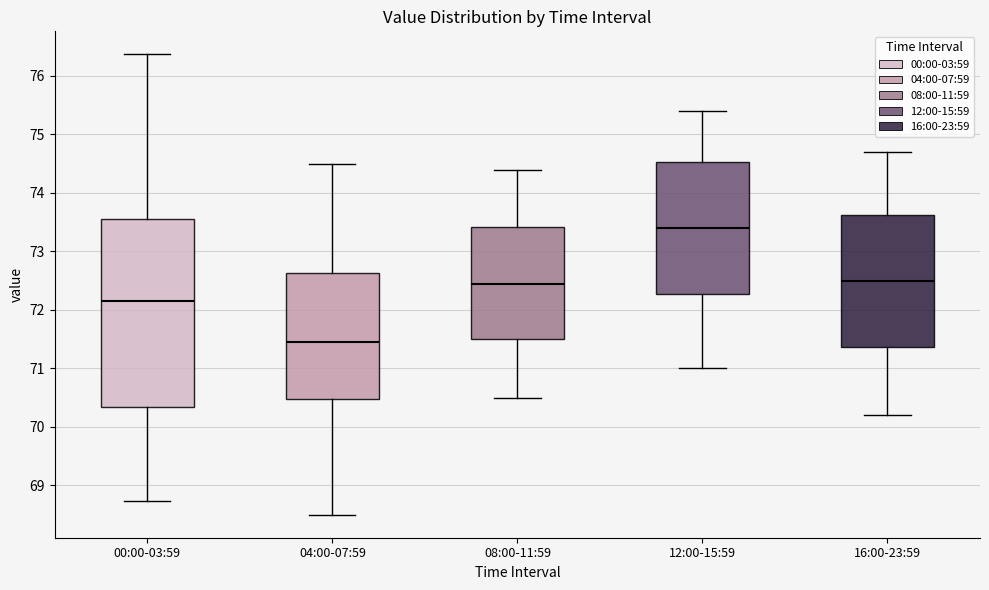

Reading left to right, transcribe this box plot: for each box, give where its median line is, the range the box spans, and where its two whiskers end, as read against the y-axis. The values are not printed on the chart, so give them approximately, as read against the axis.

00:00-03:59: median 72.2, box 70.3 to 73.6, whiskers 68.7 to 76.4
04:00-07:59: median 71.5, box 70.5 to 72.6, whiskers 68.5 to 74.5
08:00-11:59: median 72.5, box 71.5 to 73.4, whiskers 70.5 to 74.4
12:00-15:59: median 73.4, box 72.3 to 74.5, whiskers 71.0 to 75.4
16:00-23:59: median 72.5, box 71.4 to 73.6, whiskers 70.2 to 74.7